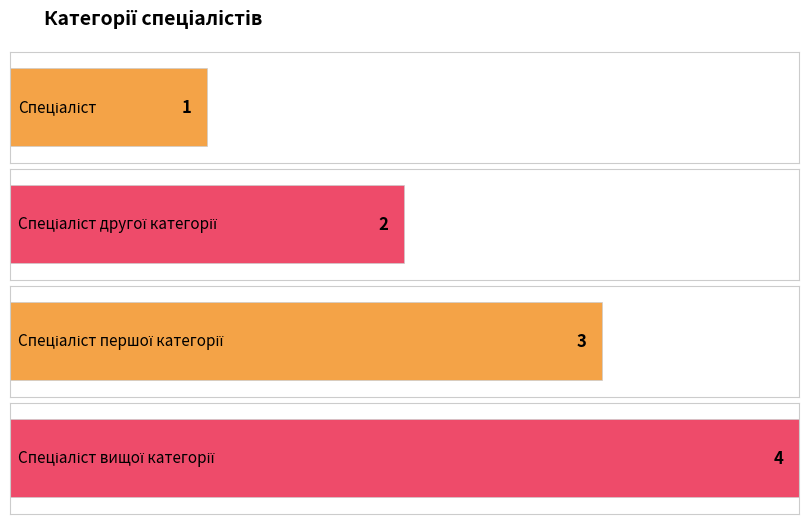

What is the label of the 3rd bar from the left?

Спеціаліст першої категорії